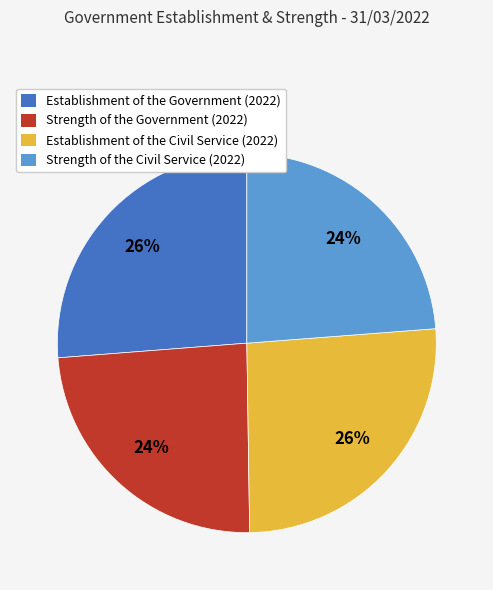

Is there a majority slice in this chart?

No